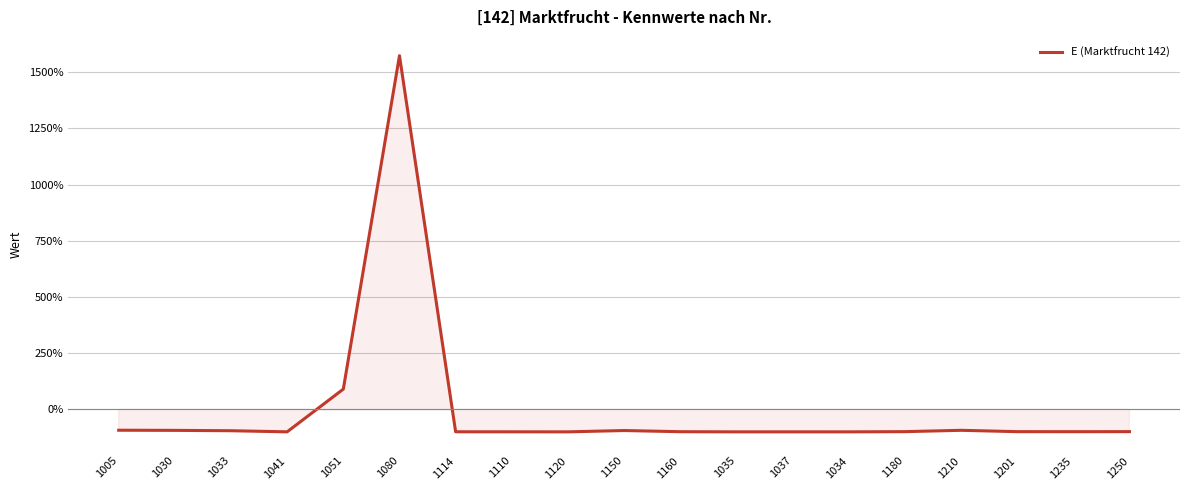

What is the change in value from 1041 to 1051?

+190.1